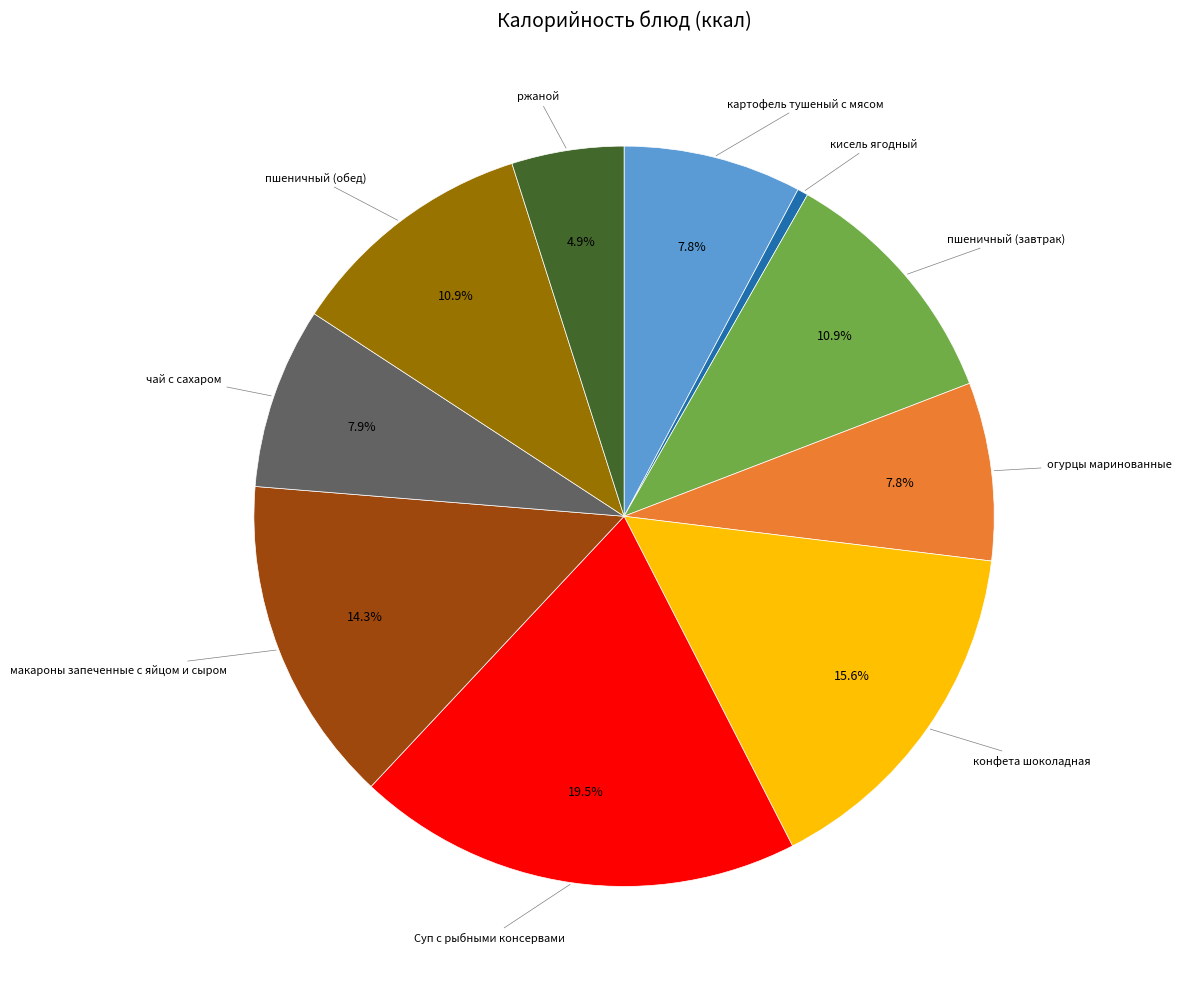

Does any single category account for the majority?

No